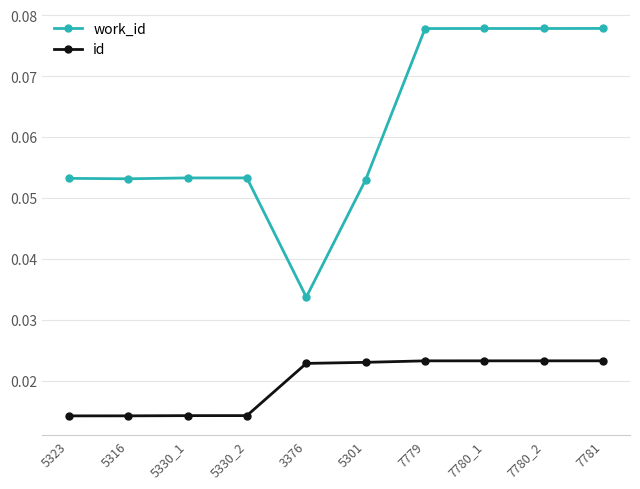

At which label does work_id reach its minimum?

3376